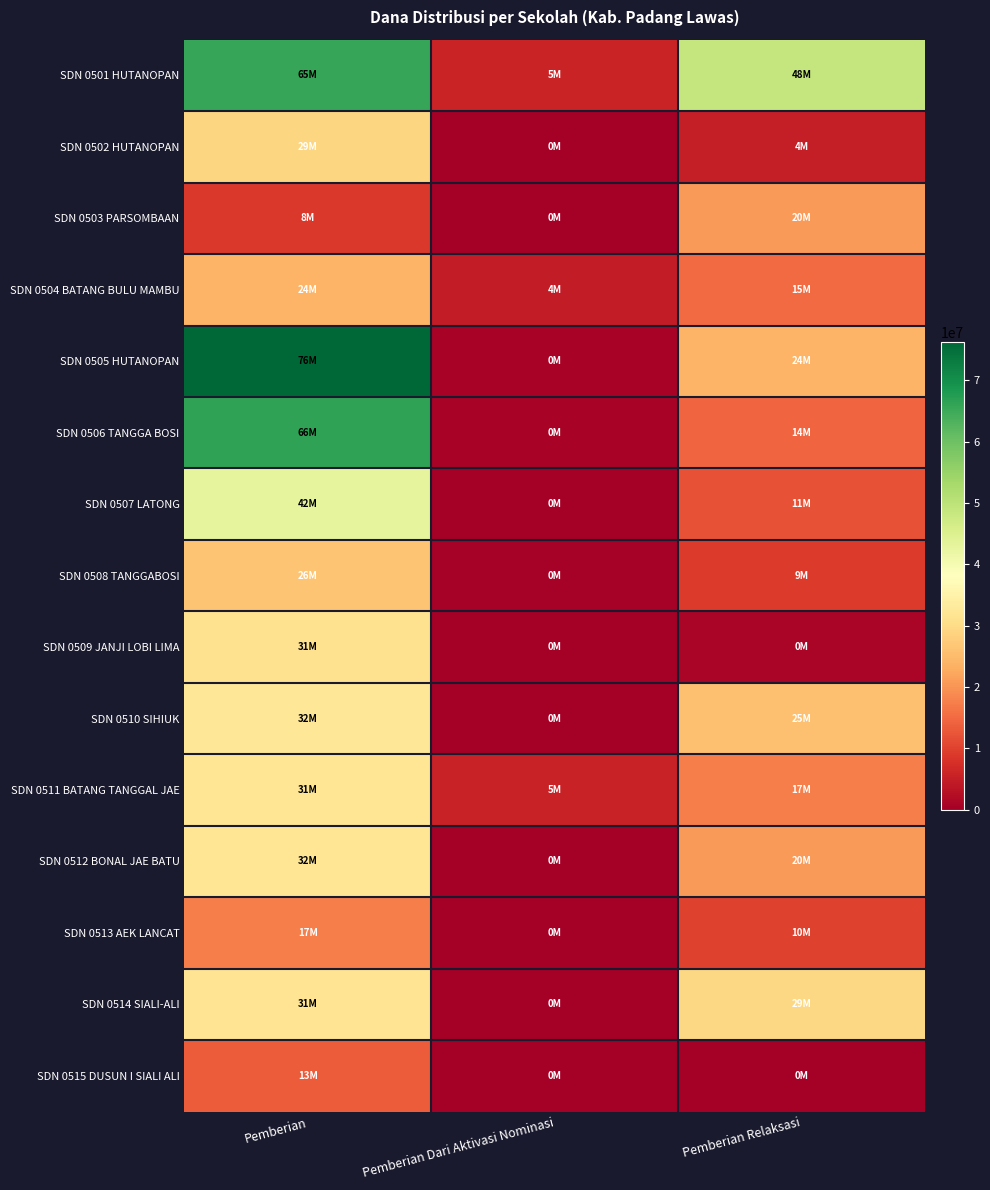

Reading left to right, transcribe all the data shown in this chart.

SDN 0501 HUTANOPAN: Pemberian=65700000	Pemberian Dari Aktivasi Nominasi=5850000	Pemberian Relaksasi=48600000
SDN 0502 HUTANOPAN: Pemberian=29025000	Pemberian Dari Aktivasi Nominasi=0	Pemberian Relaksasi=4950000
SDN 0503 PARSOMBAAN: Pemberian=8775000	Pemberian Dari Aktivasi Nominasi=0	Pemberian Relaksasi=20700000
SDN 0504 BATANG BULU MAMBU: Pemberian=24075000	Pemberian Dari Aktivasi Nominasi=4500000	Pemberian Relaksasi=15075000
SDN 0505 HUTANOPAN: Pemberian=76275000	Pemberian Dari Aktivasi Nominasi=675000	Pemberian Relaksasi=24075000
SDN 0506 TANGGA BOSI: Pemberian=66375000	Pemberian Dari Aktivasi Nominasi=675000	Pemberian Relaksasi=14400000
SDN 0507 LATONG: Pemberian=42975000	Pemberian Dari Aktivasi Nominasi=0	Pemberian Relaksasi=11925000
SDN 0508 TANGGABOSI: Pemberian=26325000	Pemberian Dari Aktivasi Nominasi=450000	Pemberian Relaksasi=9000000
SDN 0509 JANJI LOBI LIMA: Pemberian=31050000	Pemberian Dari Aktivasi Nominasi=0	Pemberian Relaksasi=900000
SDN 0510 SIHIUK: Pemberian=32400000	Pemberian Dari Aktivasi Nominasi=0	Pemberian Relaksasi=25650000
SDN 0511 BATANG TANGGAL JAE: Pemberian=31950000	Pemberian Dari Aktivasi Nominasi=5400000	Pemberian Relaksasi=17550000
SDN 0512 BONAL JAE BATU: Pemberian=32175000	Pemberian Dari Aktivasi Nominasi=0	Pemberian Relaksasi=20700000
SDN 0513 AEK LANCAT: Pemberian=17325000	Pemberian Dari Aktivasi Nominasi=0	Pemberian Relaksasi=10125000
SDN 0514 SIALI-ALI: Pemberian=31725000	Pemberian Dari Aktivasi Nominasi=0	Pemberian Relaksasi=29475000
SDN 0515 DUSUN I SIALI ALI: Pemberian=13275000	Pemberian Dari Aktivasi Nominasi=0	Pemberian Relaksasi=0